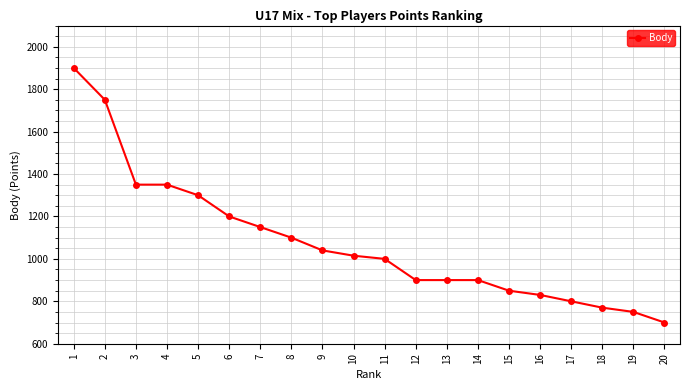

What is the maximum value shown in the chart?

1900